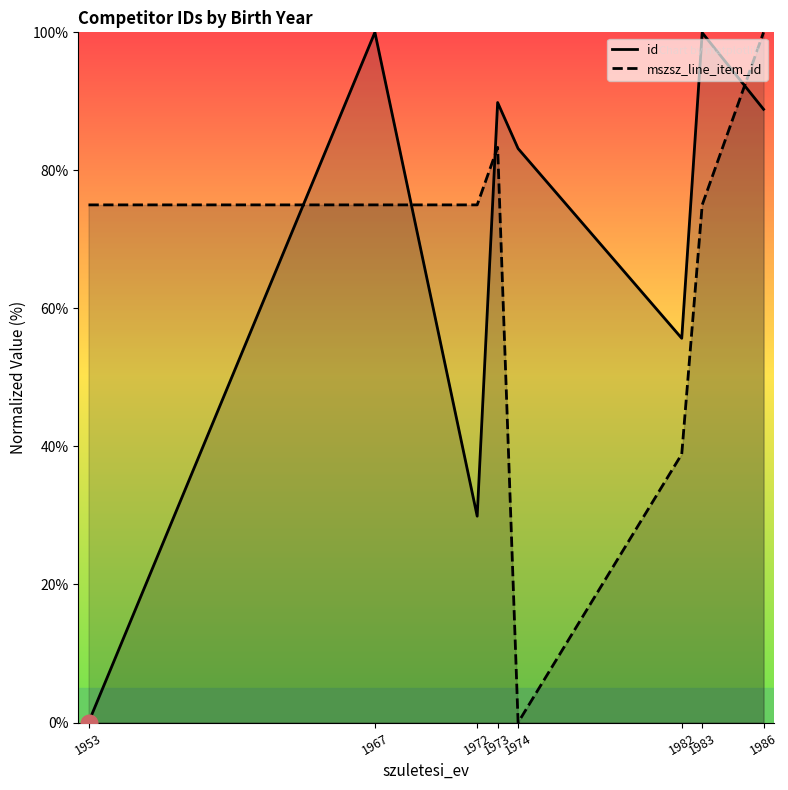

How many data points in mszsz_line_item_id are above 75?

2